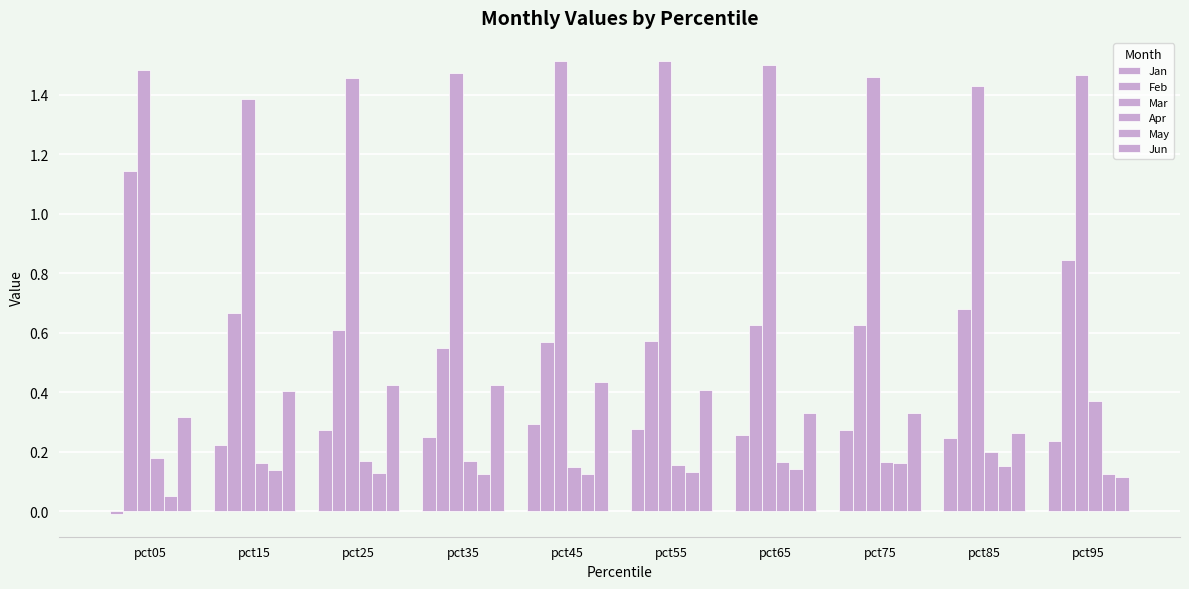

Count the number of data series in this chart.

6